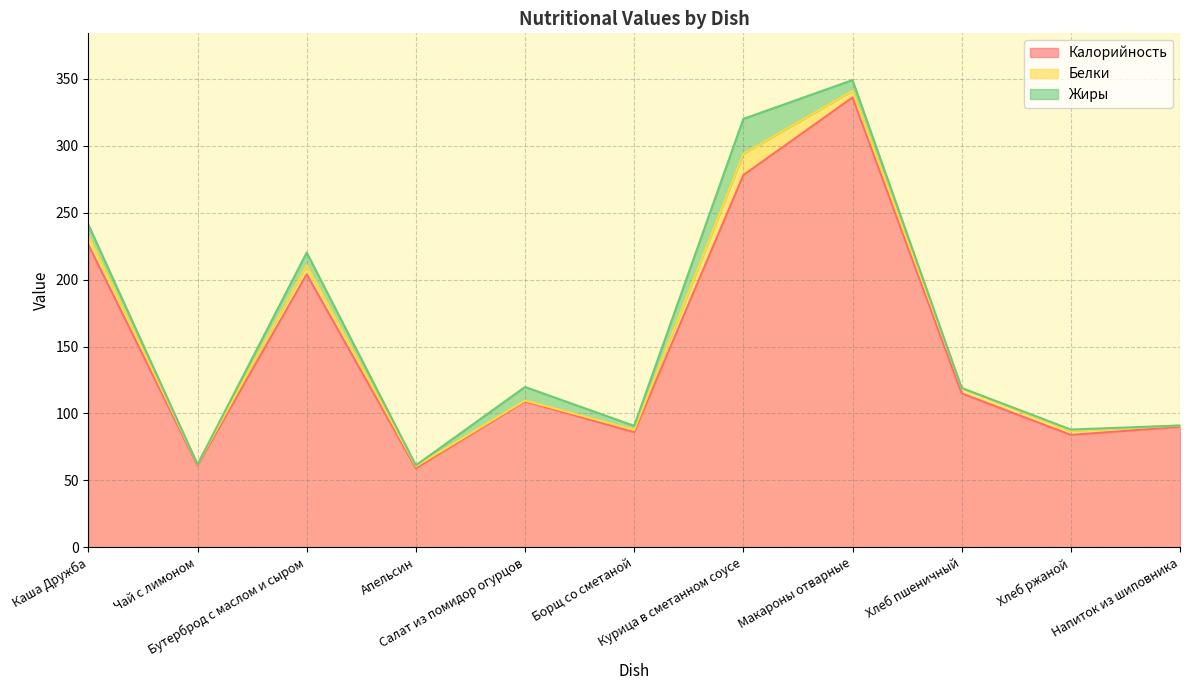

What value does the Калорийность series have at Хлеб пшеничный?

115.0